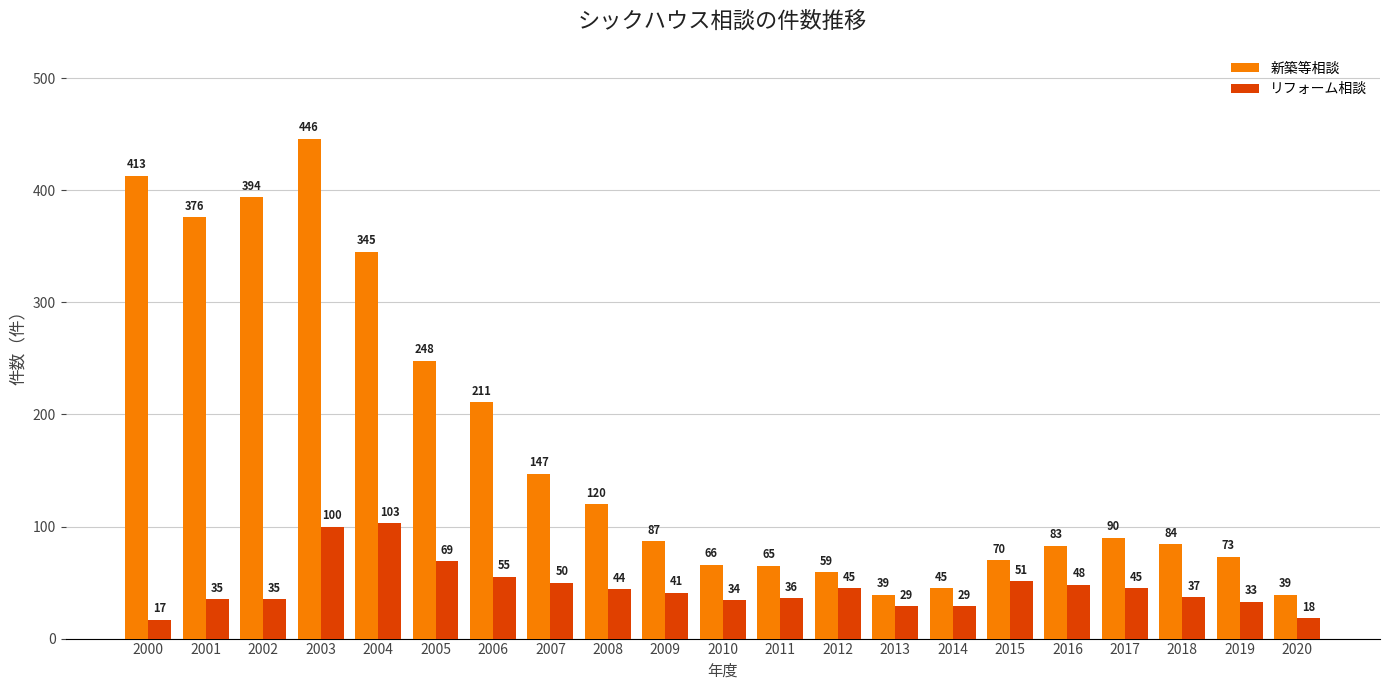

List the series in order of their overall mean, lowest first.

リフォーム相談, 新築等相談